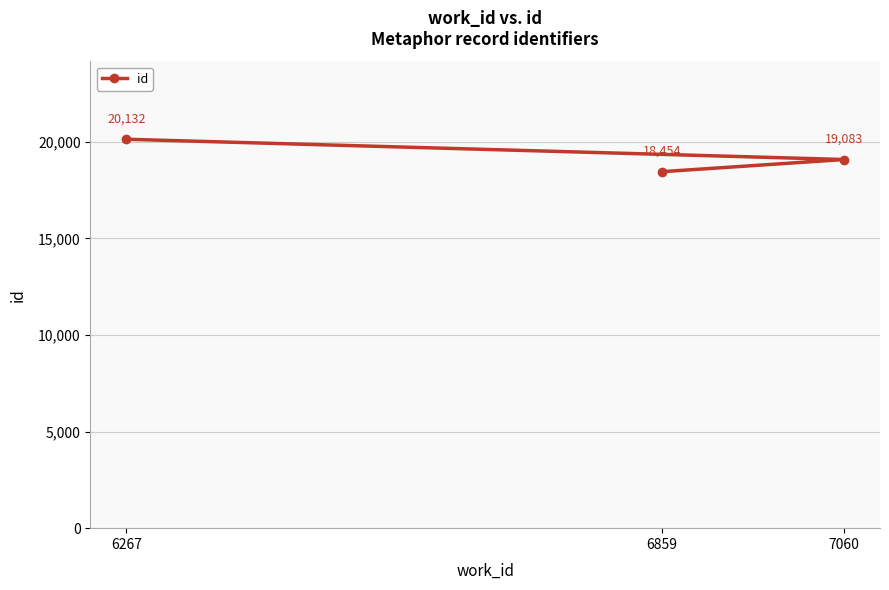

What is the maximum value shown in the chart?

20132